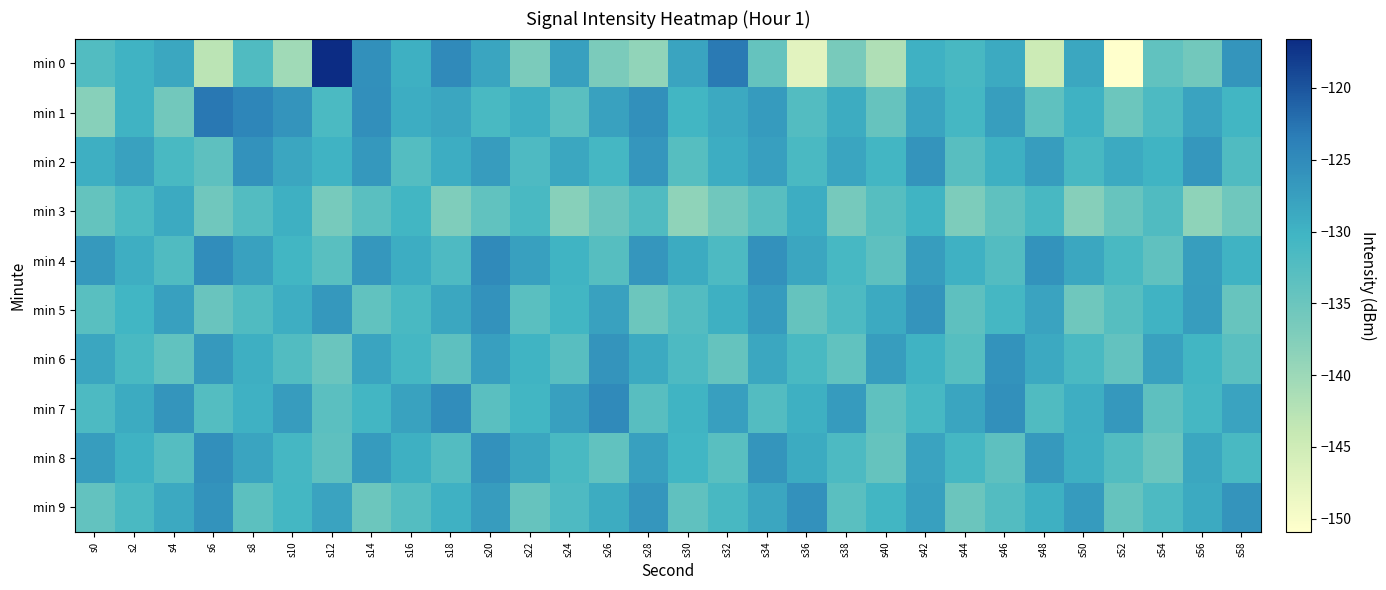

What is the total value across all series at s30?

-1317.4